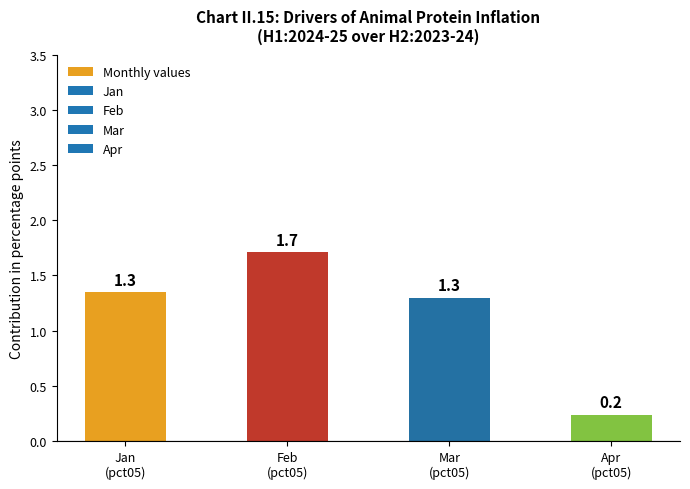

What is the change in value from Mar
(pct05) to Apr
(pct05)?

-1.1